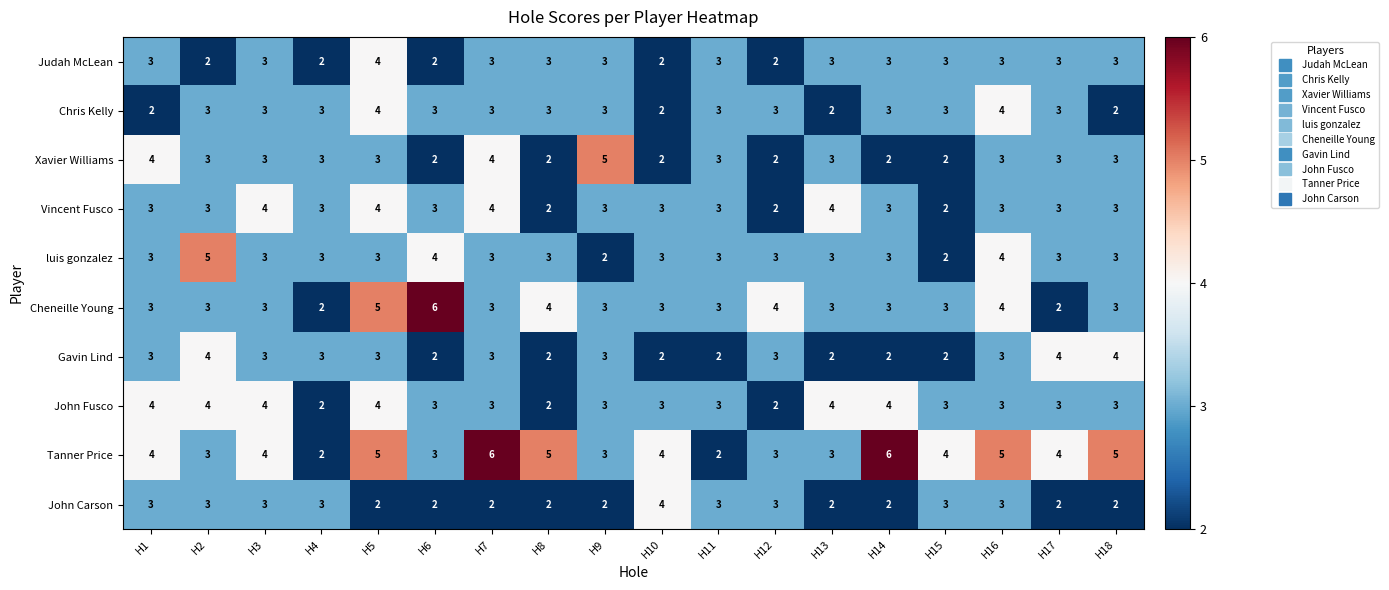

Is it true that Tanner Price equals 2 at H6?

False